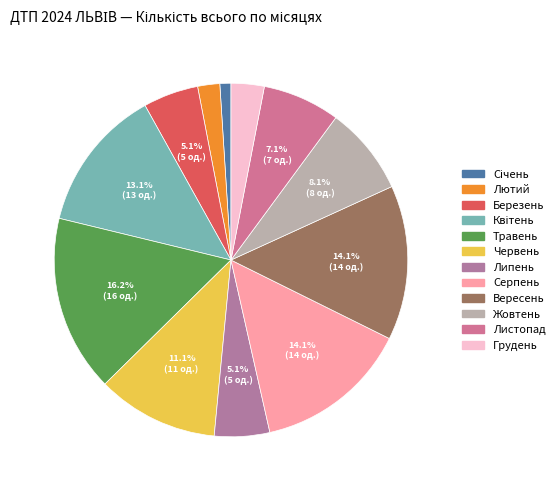

What percentage do Травень and Серпень together represent?

30.3%